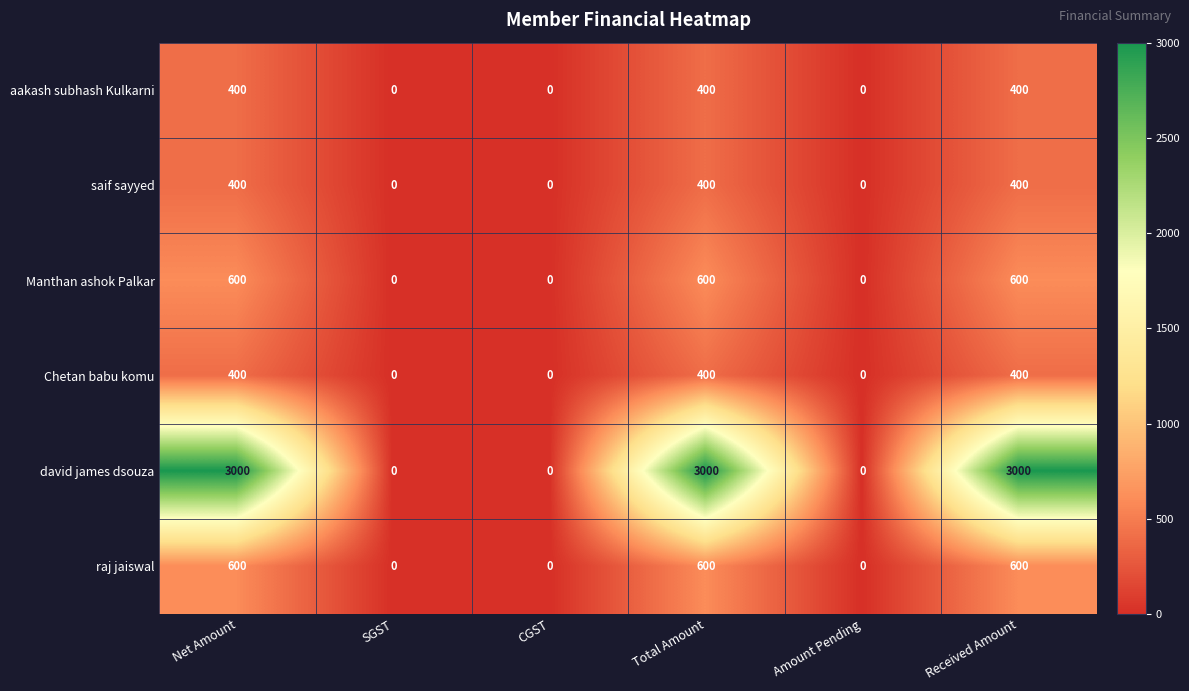

The raj jaiswal series shows 600 at Received Amount. True or false?

True